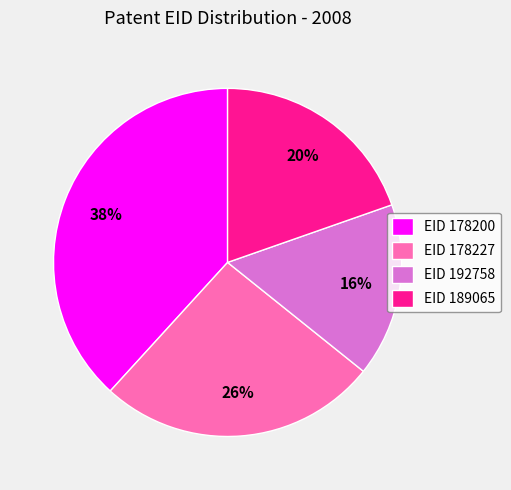

Which slice is the largest?

EID 178200